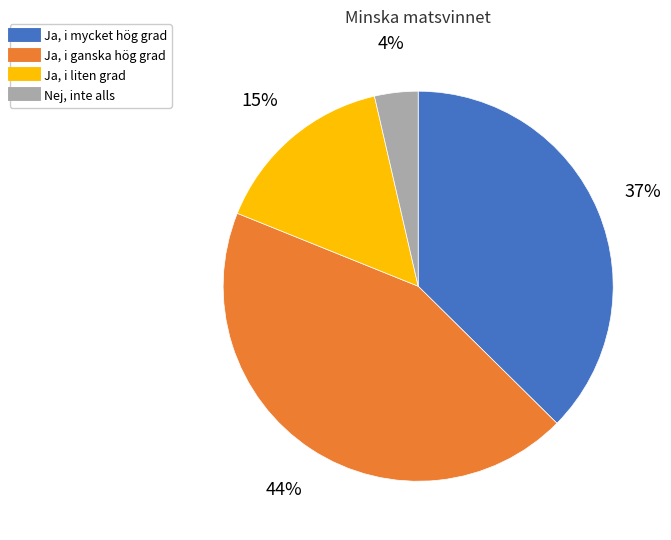

True or false: Ja, i ganska hög grad accounts for 50% of the total.

False